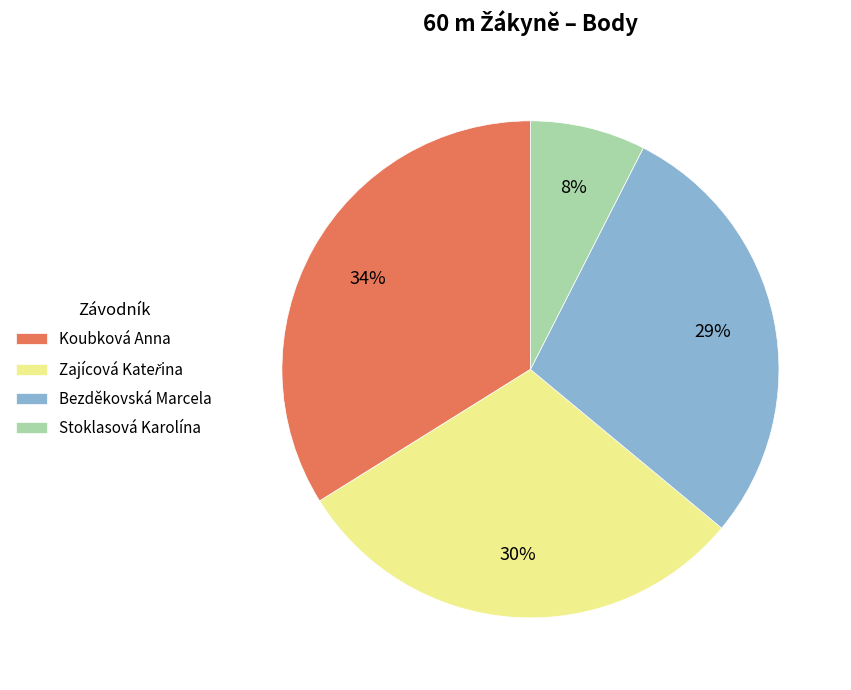

To the nearest percent, what percentage of the pie is Bezděkovská Marcela?

29%